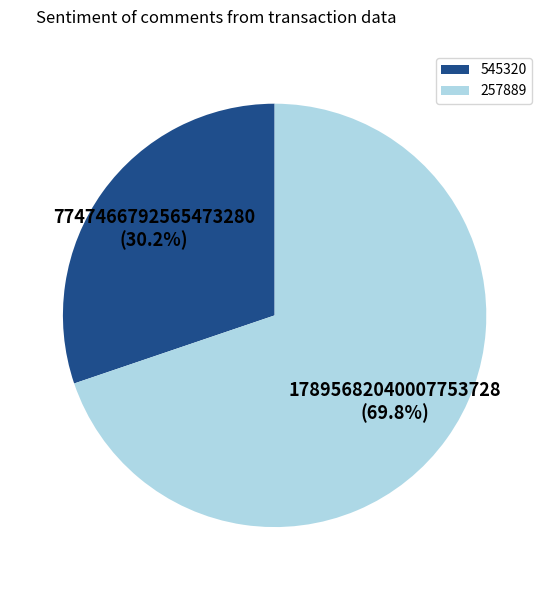

To the nearest percent, what is the difference between the 257889 and 545320 slice percentages?

40%